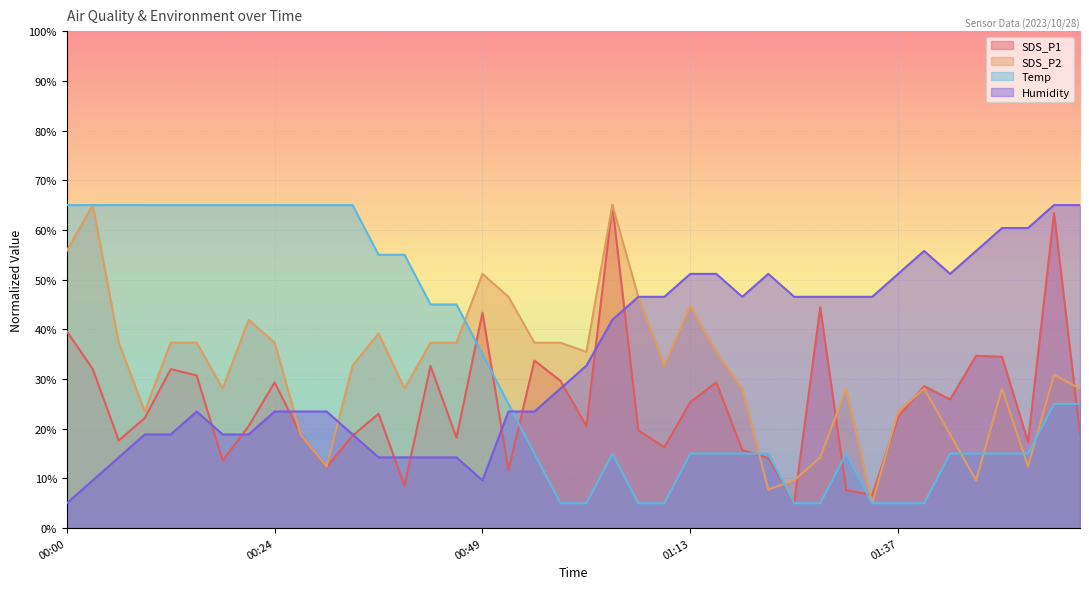

Does the chart display data point markers on the line(s)?

No